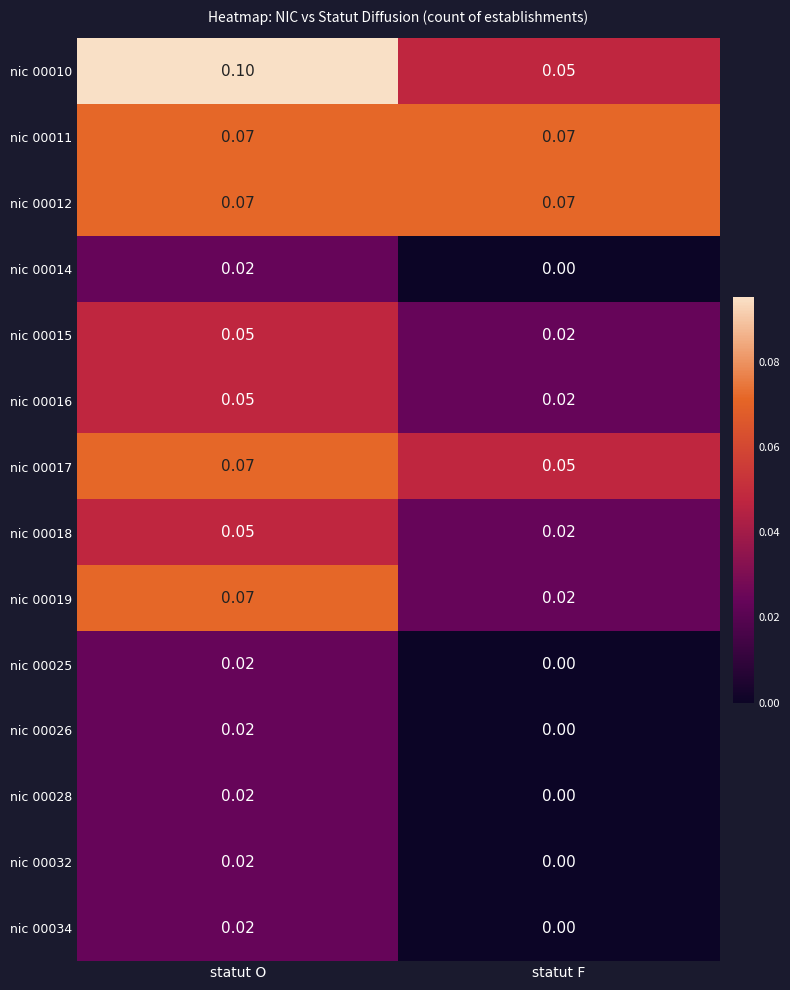

At which label is nic 00032 closest to 0?

statut F